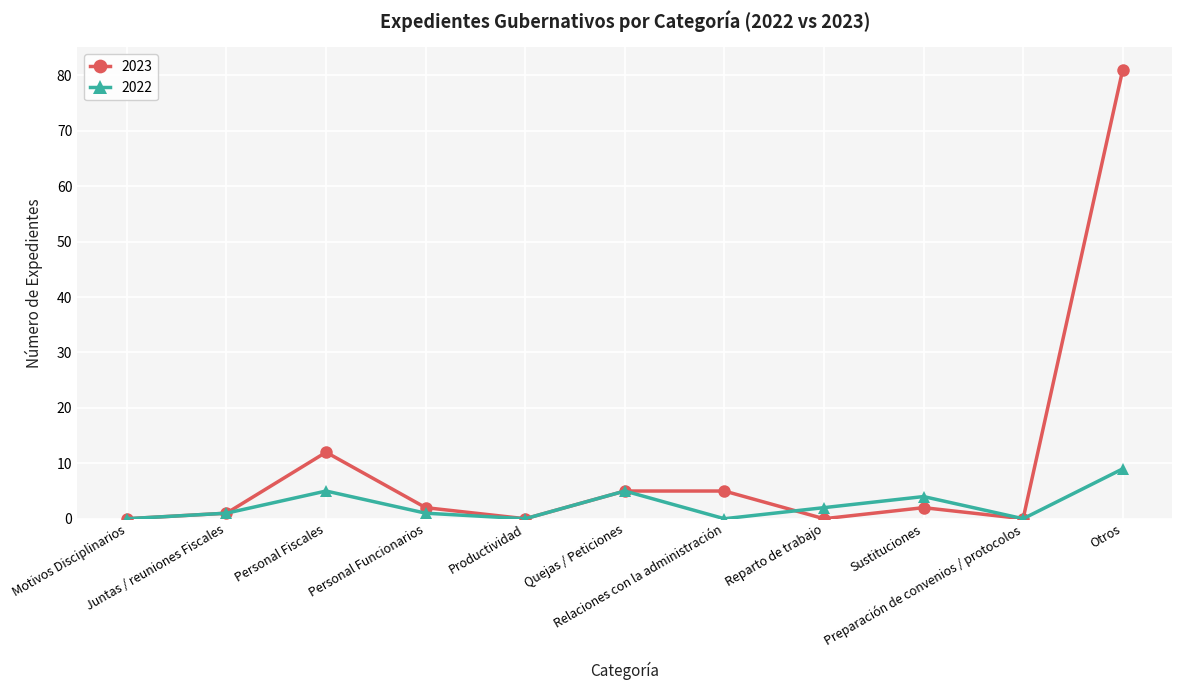

How many 2022 values are between 0 and 5?

10